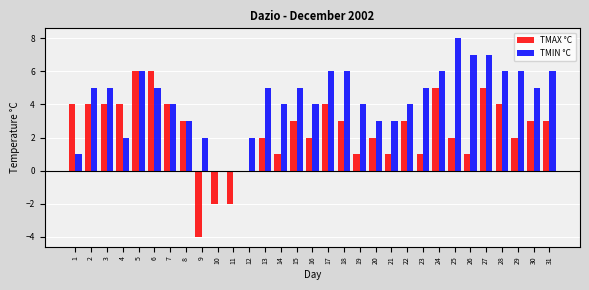

What is the highest value of the TMAX °C series?

6